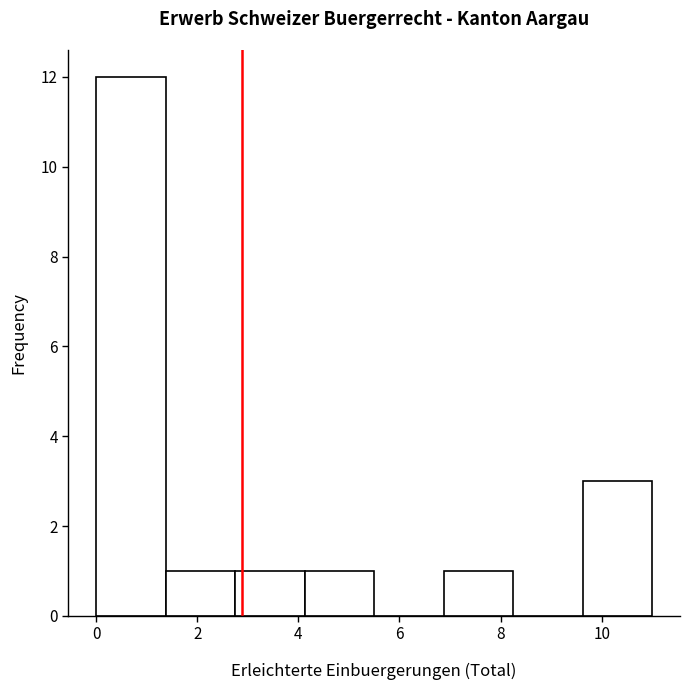

Reading left to right, transcribe this chart: for each bar, give the range it covers on the x-axis and its height. Neither the bar edges nor the heights are printed on the chart, so give them approximately, as read against the axes.

0.0 to 1.4: 12
1.4 to 2.8: 1
2.8 to 4.2: 1
4.2 to 5.6: 1
5.6 to 6.8: 0
6.8 to 8.2: 1
8.2 to 9.6: 0
9.6 to 11.0: 3